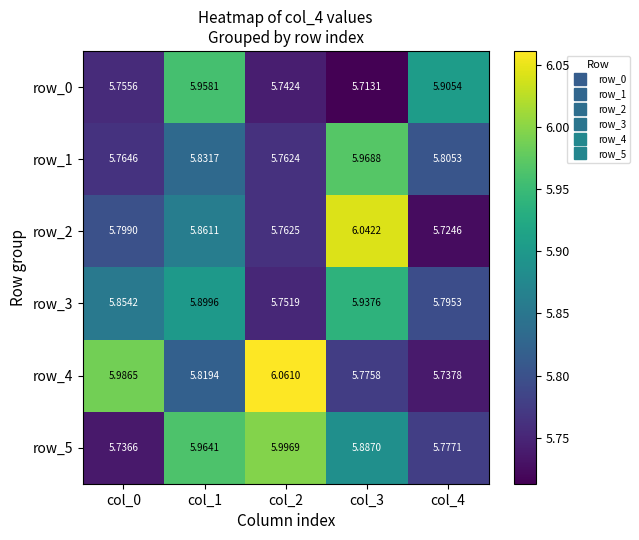

Is the value of row_0 at col_1 greater than the value of row_4 at col_1?

Yes